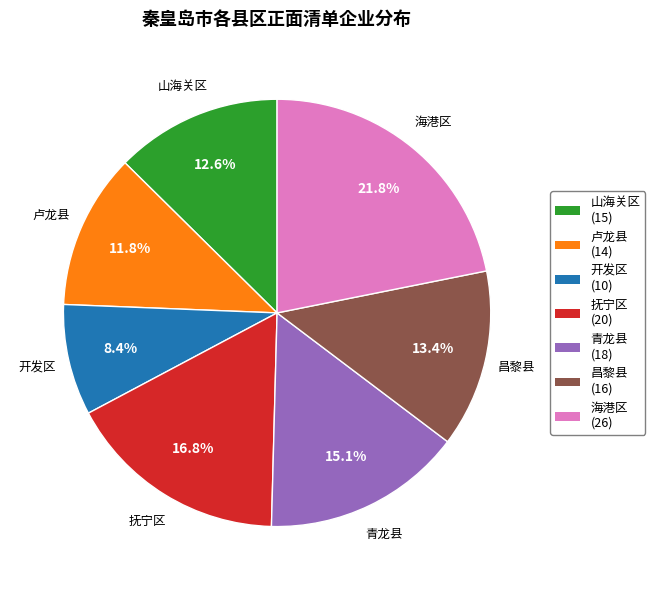

Does 开发区 represent more than half of the total?

No